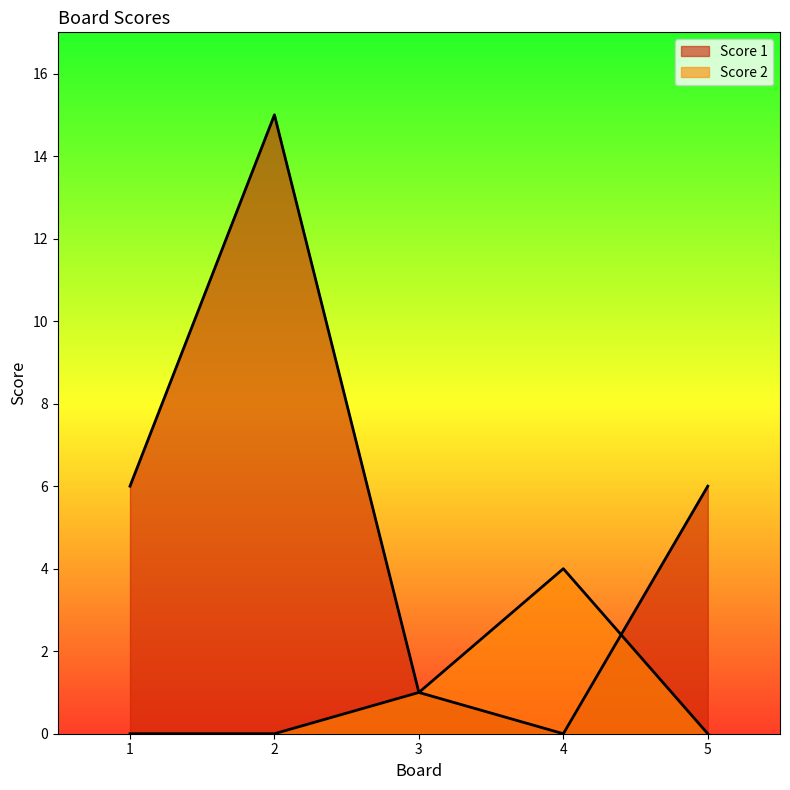

Reading left to right, transcribe all the data shown in this chart.

Score 1: 6	15	1	0	6
Score 2: 0	0	1	4	0